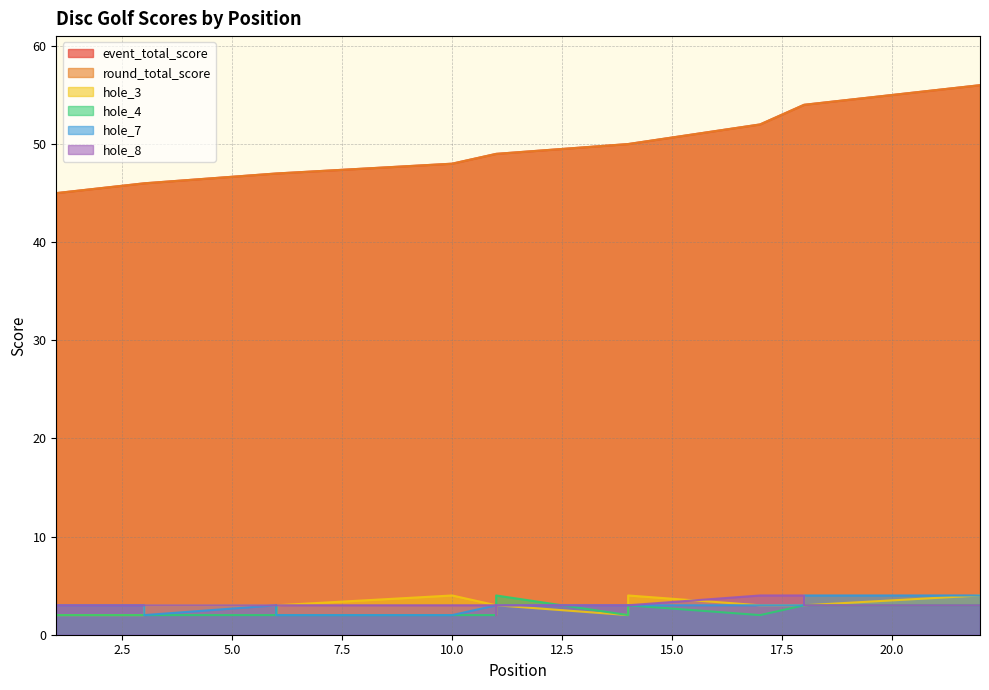

Reading left to right, list all the values displayed in this chart.

event_total_score: 1=45	1=45	3=46	3=46	3=46	6=47	6=47	6=47	6=47	10=48	11=49	11=49	11=49	14=50	14=50	14=50	17=52	18=54	18=54	18=54	18=54	22=56
round_total_score: 1=45	1=45	3=46	3=46	3=46	6=47	6=47	6=47	6=47	10=48	11=49	11=49	11=49	14=50	14=50	14=50	17=52	18=54	18=54	18=54	18=54	22=56
hole_3: 1=2	1=2	3=2	3=2	3=3	6=3	6=2	6=2	6=3	10=4	11=3	11=2	11=3	14=2	14=3	14=4	17=3	18=3	18=4	18=3	18=3	22=4
hole_4: 1=2	1=2	3=2	3=2	3=2	6=2	6=2	6=3	6=2	10=2	11=2	11=3	11=4	14=2	14=3	14=3	17=2	18=3	18=3	18=3	18=3	22=3
hole_7: 1=3	1=3	3=3	3=2	3=2	6=3	6=3	6=2	6=2	10=2	11=3	11=3	11=3	14=3	14=3	14=3	17=3	18=3	18=3	18=3	18=4	22=4
hole_8: 1=3	1=3	3=3	3=3	3=3	6=3	6=3	6=3	6=3	10=3	11=3	11=2	11=3	14=3	14=3	14=3	17=4	18=4	18=3	18=3	18=3	22=3